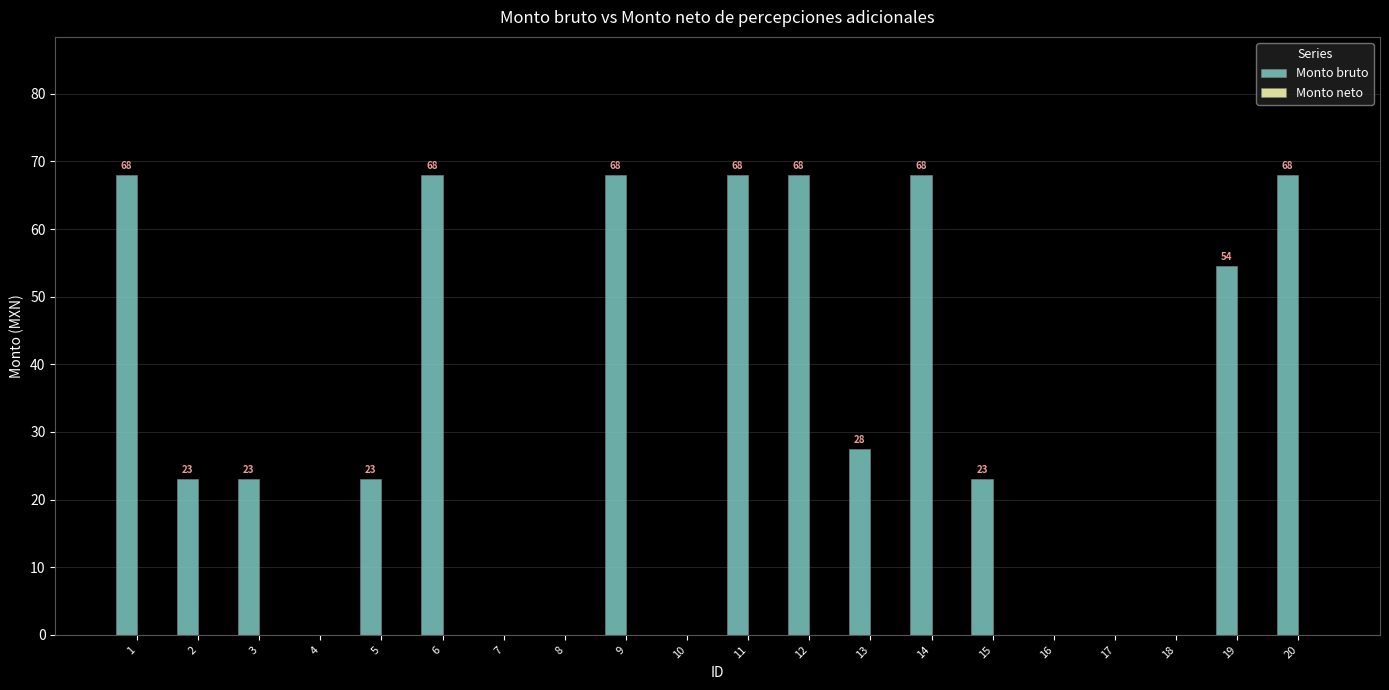

Which has a higher value, 1 or 19?

1